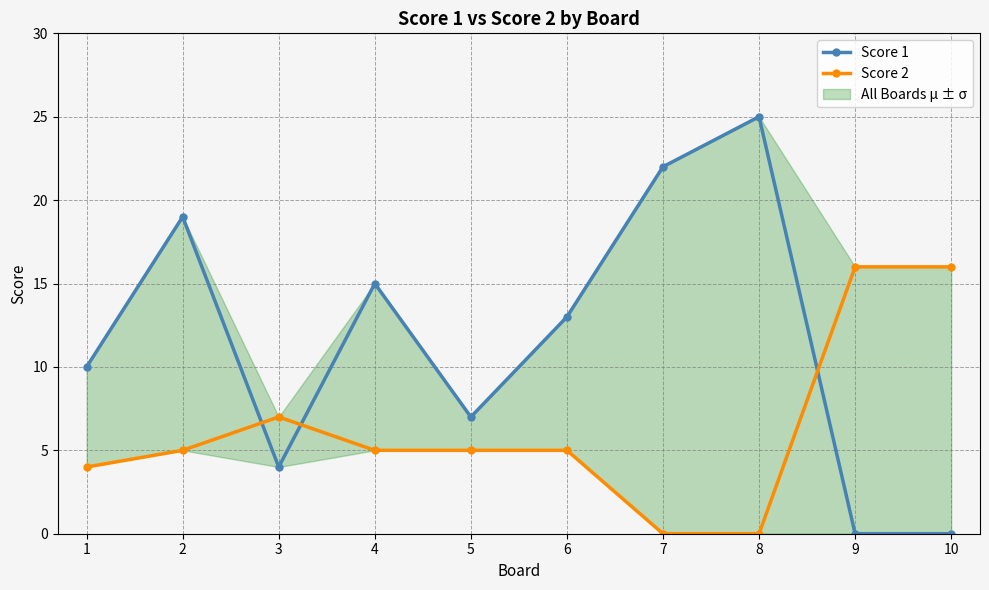

Reading left to right, what are all the values shown in this chart?

Score 1: 10	19	4	15	7	13	22	25	0	0
Score 2: 4	5	7	5	5	5	0	0	16	16